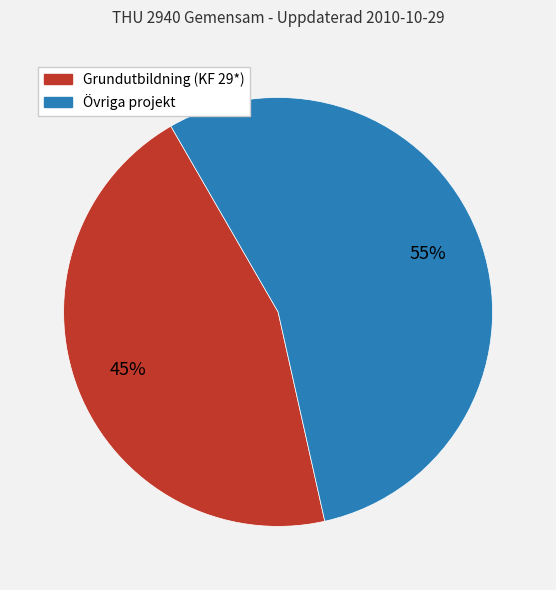

To the nearest percent, what is the difference between the largest and smallest slice percentages?

10%